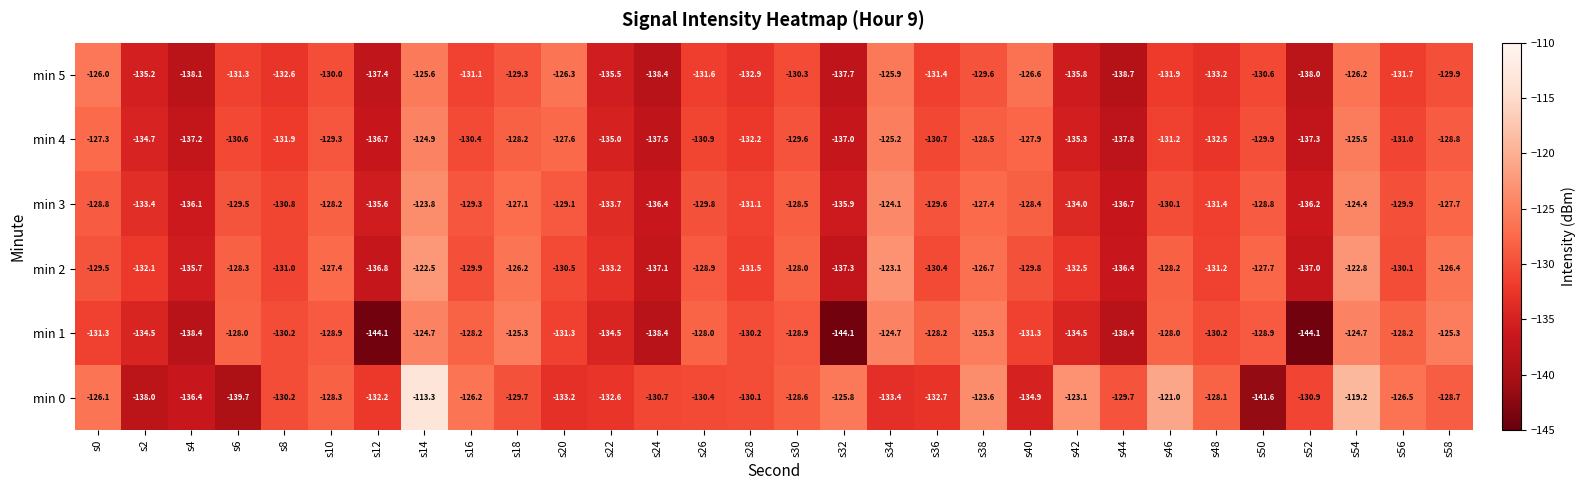

True or false: min 1 has a value of -124.7 at s54.

True